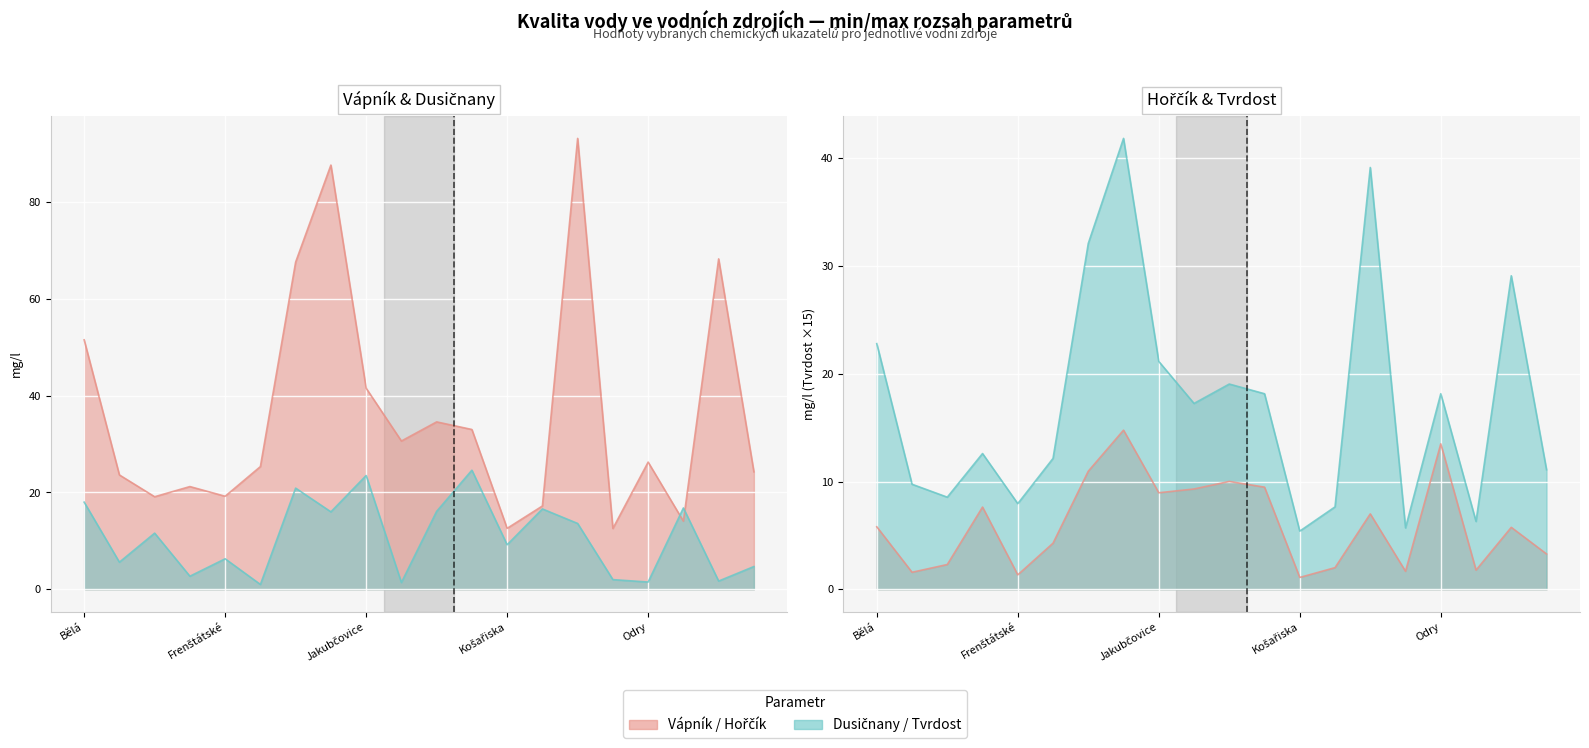

Reading left to right, list all the values displayed in this chart.

Dusičnany: Bělá=18.0	Bystré=5.6	Ciencialka=11.6	Dolní Lomná=2.7	Frenštátské=6.3	Guty=1.0	Hněvošice=20.9	Chlebičov=16.0	Jakubčovice=23.5	Jančí=1.4	Jelenice=16.1	Klokočůvek=24.6	Košařiska=9.2	Lhotka=16.6	Mniší=13.6	Morávka=2.0	Odry=1.5	Pstruží=16.8	Rybí=1.7	Slezská Harta=4.7
Vápník: Bělá=51.5	Bystré=23.6	Ciencialka=19.1	Dolní Lomná=21.2	Frenštátské=19.2	Guty=25.4	Hněvošice=67.6	Chlebičov=87.6	Jakubčovice=41.5	Jančí=30.6	Jelenice=34.6	Klokočůvek=33.0	Košařiska=12.6	Lhotka=17.2	Mniší=93.1	Morávka=12.6	Odry=26.3	Pstruží=14.1	Rybí=68.2	Slezská Harta=24.3
Hořčík: Bělá=5.8	Bystré=1.6	Ciencialka=2.3	Dolní Lomná=7.6	Frenštátské=1.3	Guty=4.3	Hněvošice=11.0	Chlebičov=14.8	Jakubčovice=9.0	Jančí=9.3	Jelenice=10.0	Klokočůvek=9.5	Košařiska=1.1	Lhotka=2.0	Mniší=7.0	Morávka=1.7	Odry=13.5	Pstruží=1.8	Rybí=5.8	Slezská Harta=3.3
Tvrdost: Bělá=22.8	Bystré=9.8	Ciencialka=8.5	Dolní Lomná=12.6	Frenštátské=8.0	Guty=12.2	Hněvošice=32.1	Chlebičov=41.9	Jakubčovice=21.1	Jančí=17.2	Jelenice=19.1	Klokočůvek=18.1	Košařiska=5.4	Lhotka=7.7	Mniší=39.1	Morávka=5.7	Odry=18.1	Pstruží=6.3	Rybí=29.1	Slezská Harta=11.1